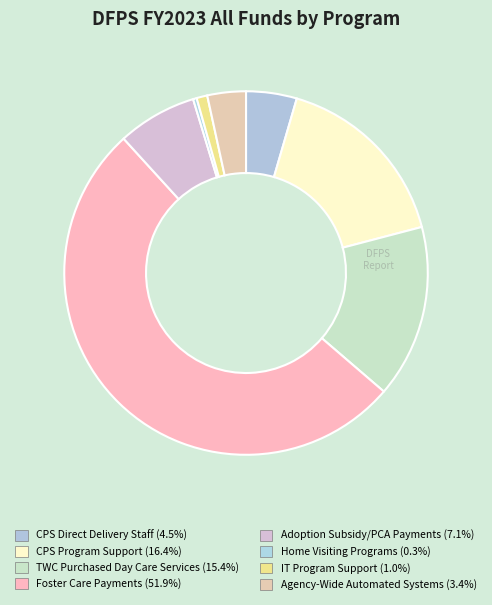

Which slice is the smallest?

Home Visiting Programs